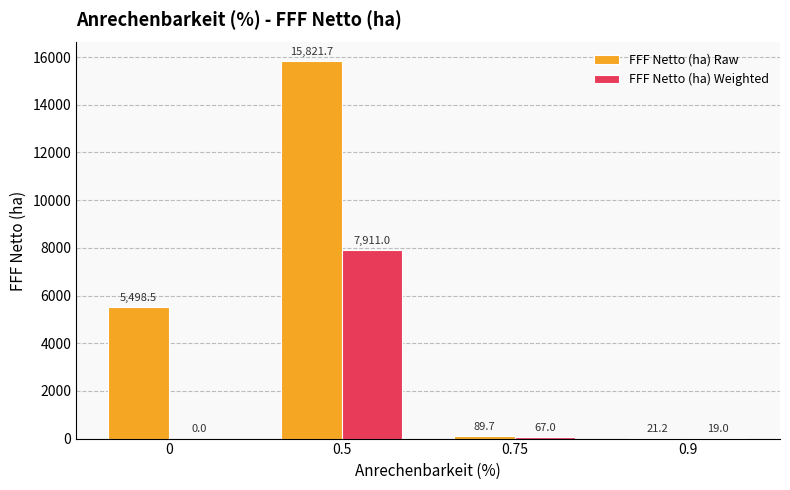

Is the value of FFF Netto (ha) Weighted at 0.5 greater than the value of FFF Netto (ha) Raw at 0?

Yes